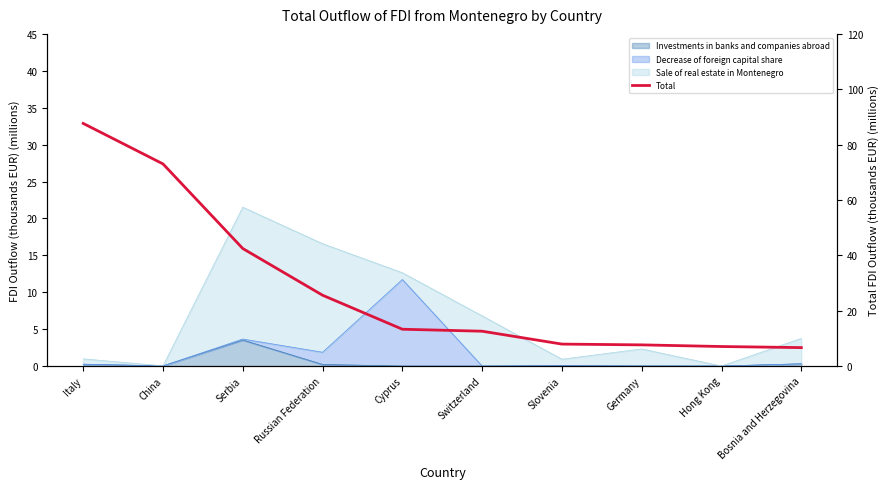

What is the difference between the maximum and second lowest values?

80.6